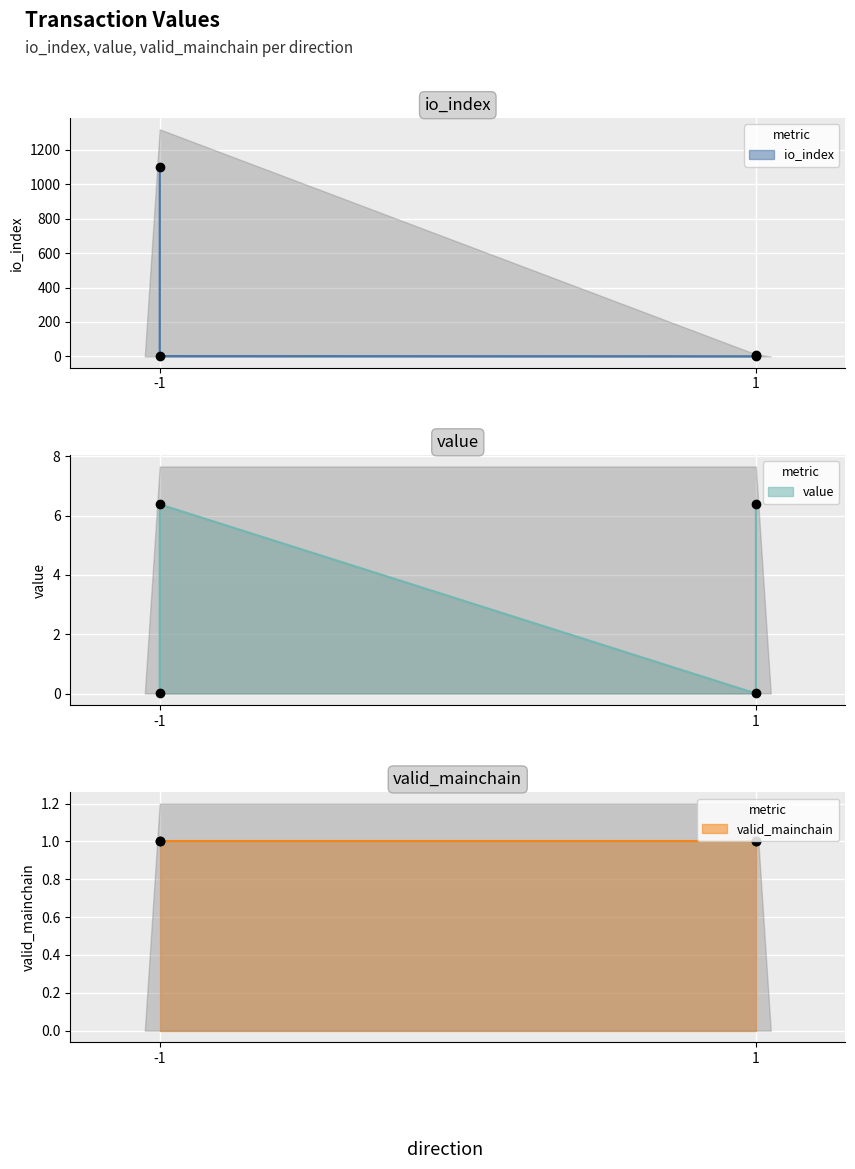

What is the label of the 2nd point from the right?

-1